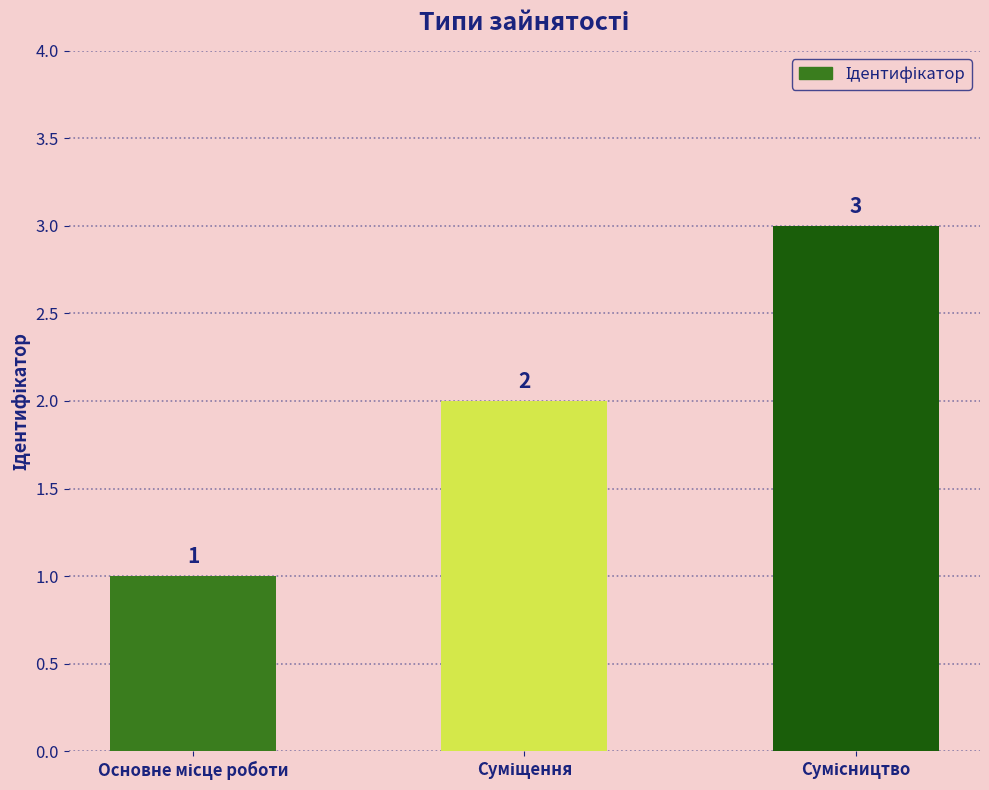

Count the number of categories in the chart.

3